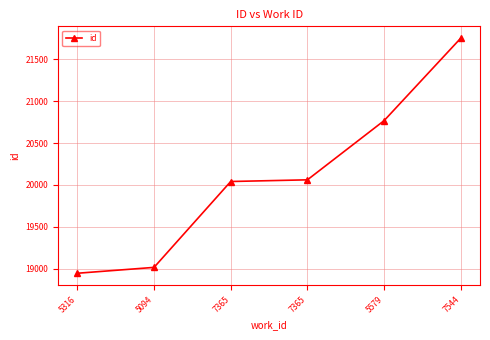

Reading left to right, extract all data points from this chart.

5316=18947	5094=19017	7365=20041	7365=20061	5579=20767	7544=21751